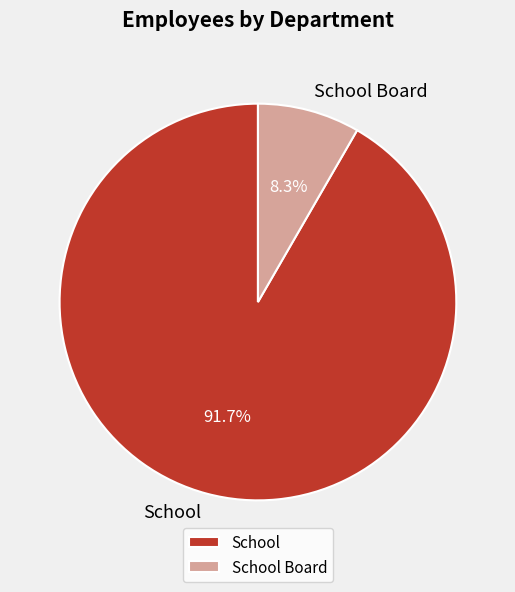

To the nearest percent, what portion does School represent?

92%